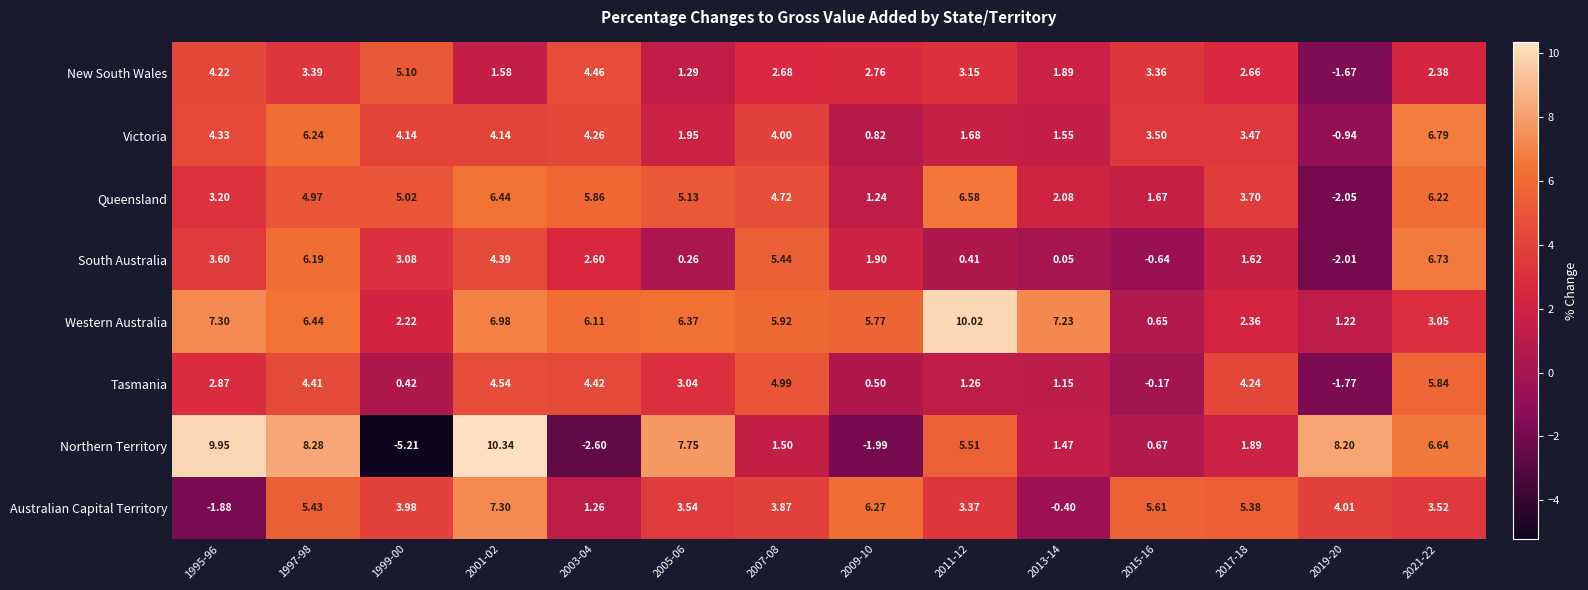

Which series changed the most between 2003-04 and 2005-06?

Northern Territory